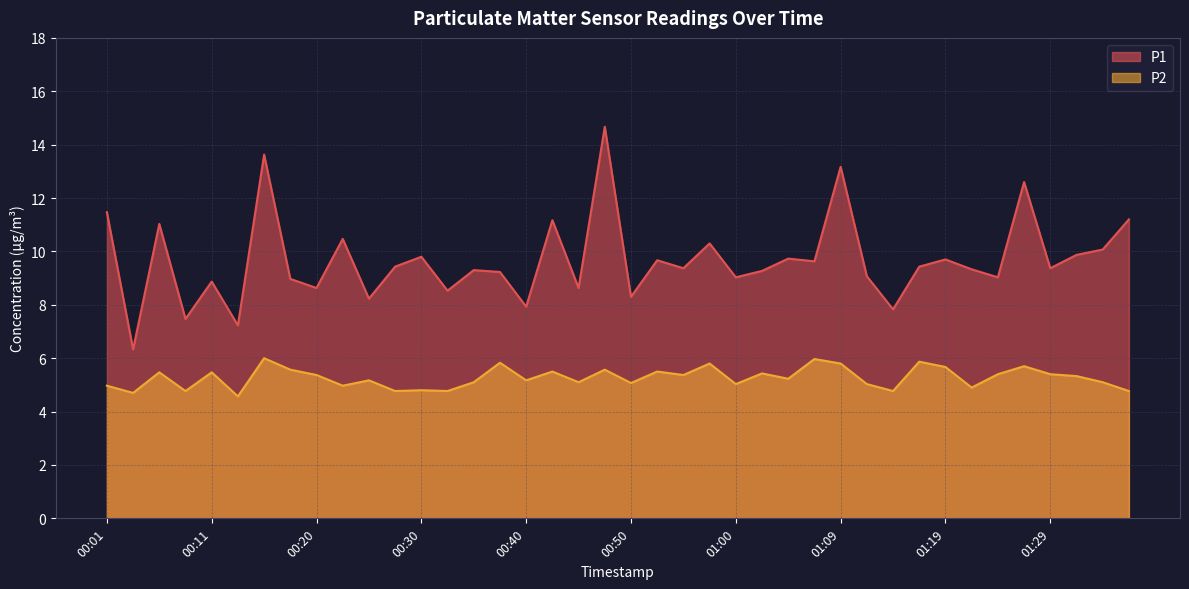

What is the difference between the maximum and minimum values in the P1 series?

8.3